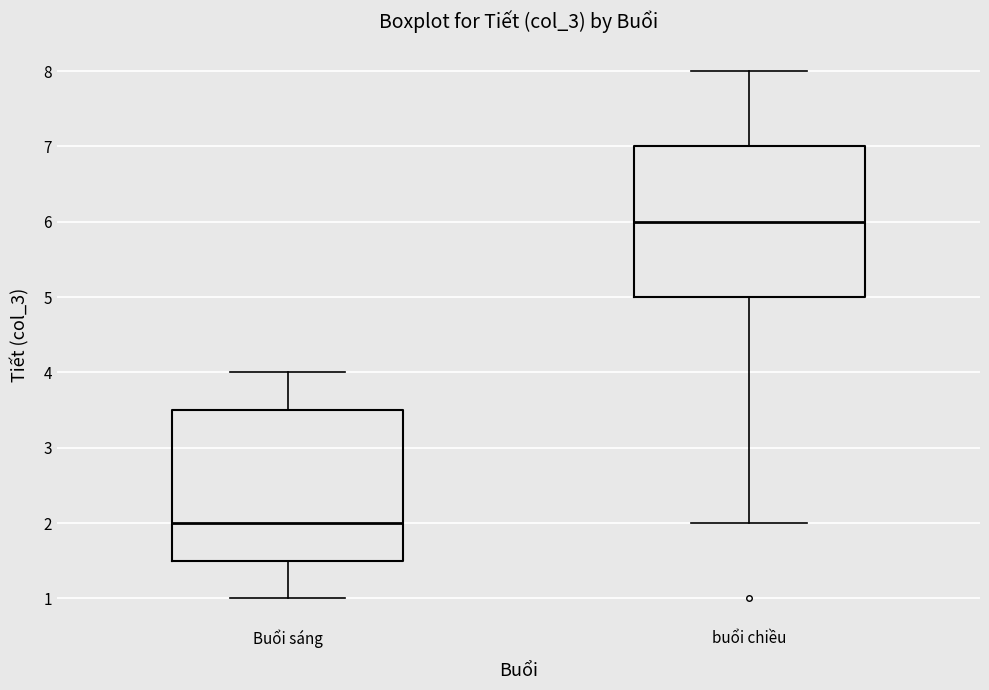

Which box's median line is the lowest?

Buổi sáng